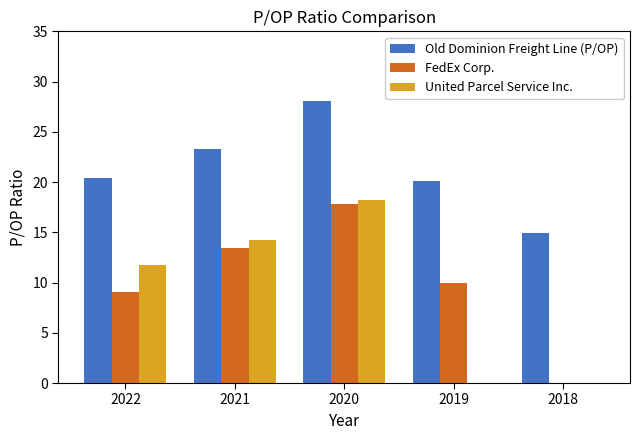

How many groups of bars are there?

5